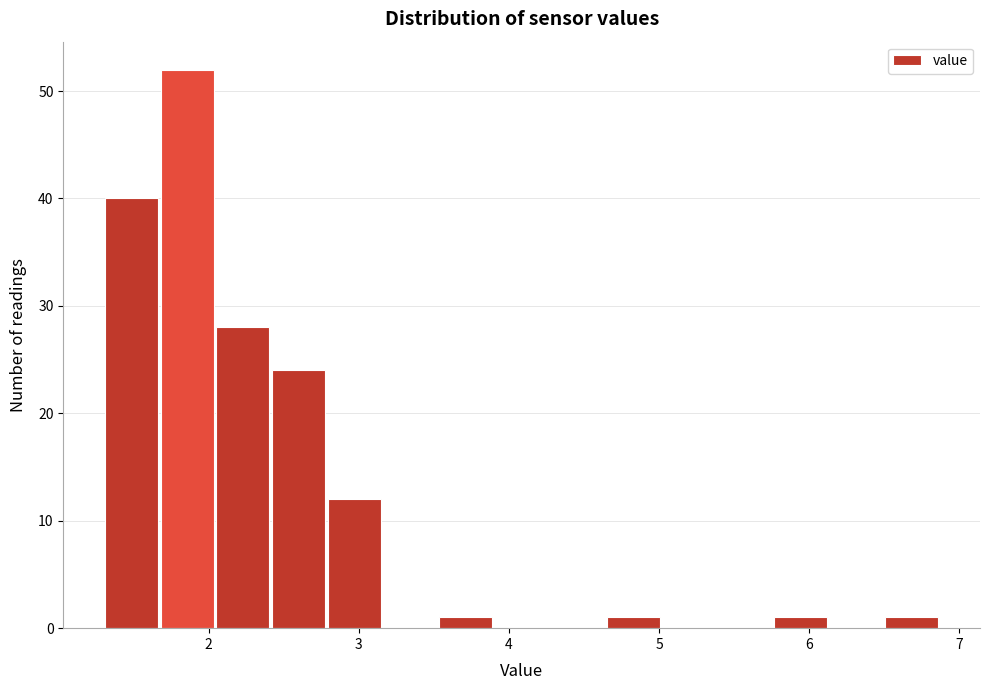

Read against the x-axis, roughly where is the centre of the tallest bar?

1.9